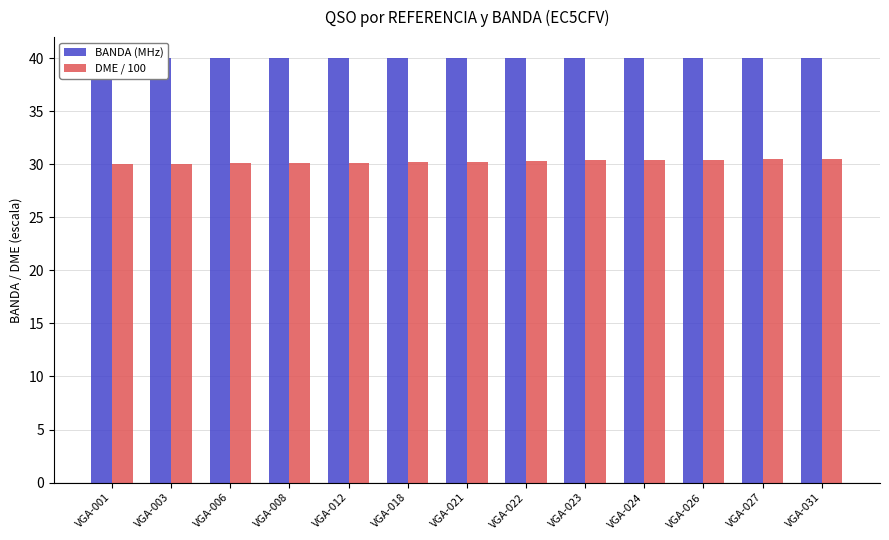

How many bars are there in each group?

2